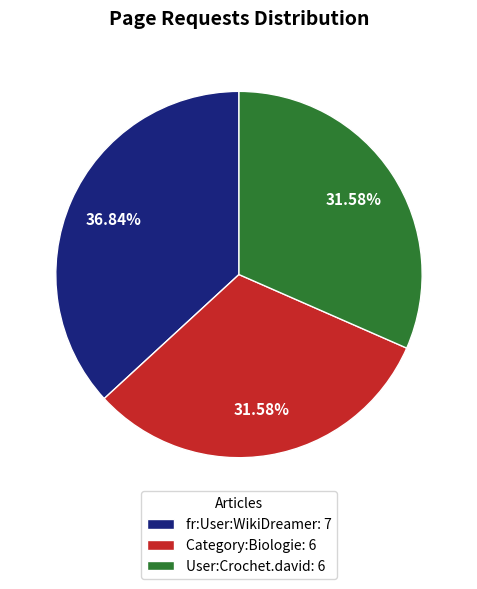

Does any single category account for the majority?

No